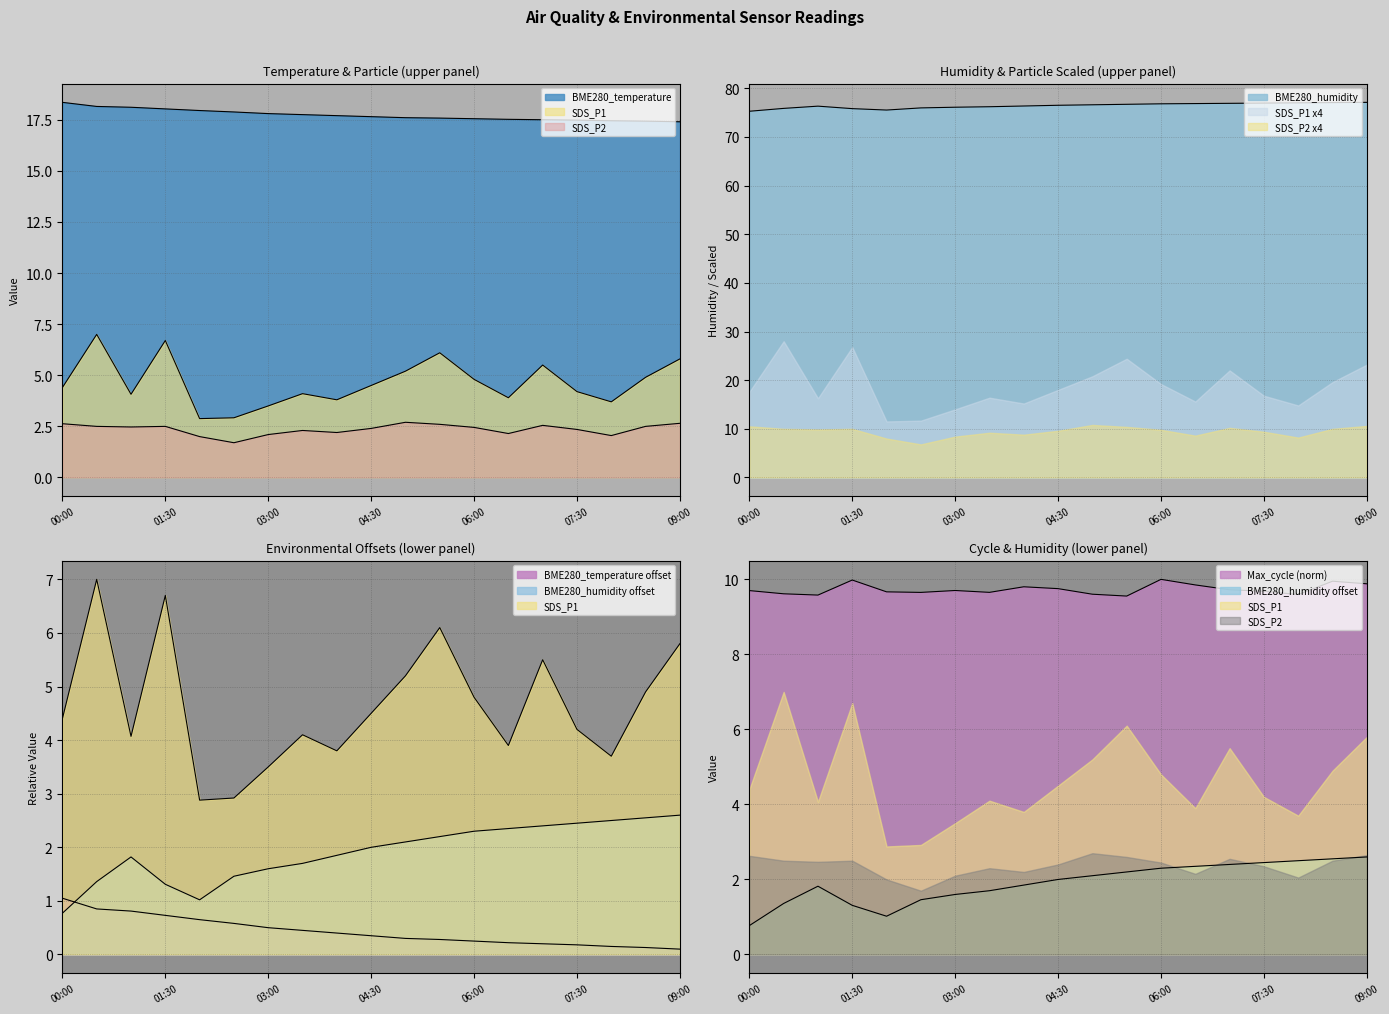

True or false: BME280_temperature has more than 2 points higher than both neighbors.

False